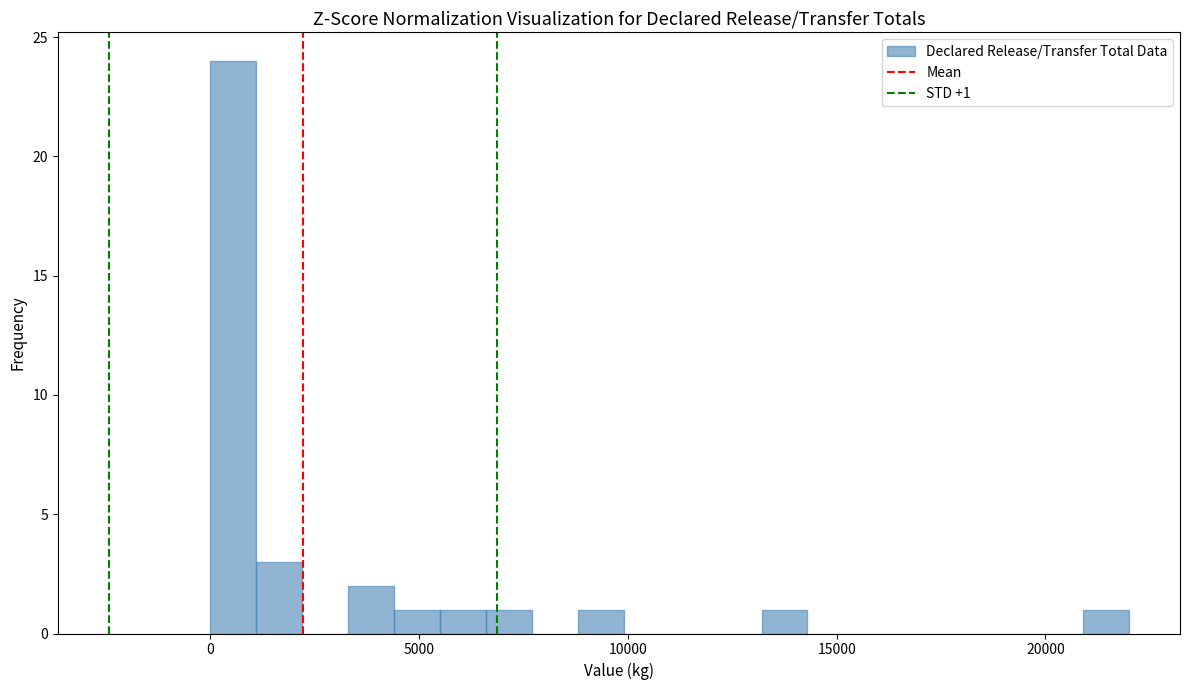

Around what value on the x-axis is the tallest bar? Give the approximate position of its centre, as read against the axis.

500